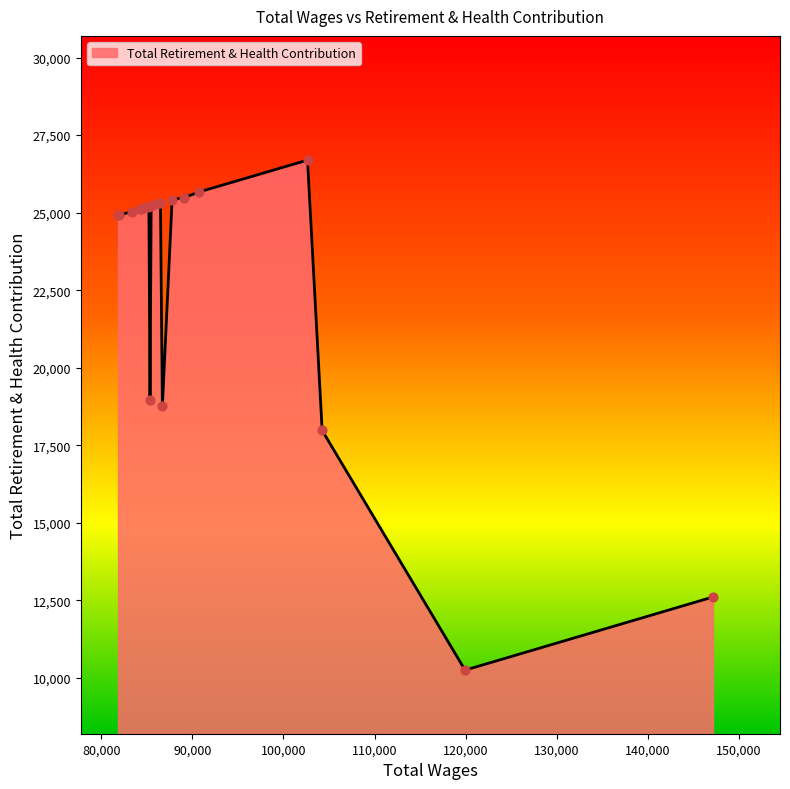

What is the smallest value displayed?

10251